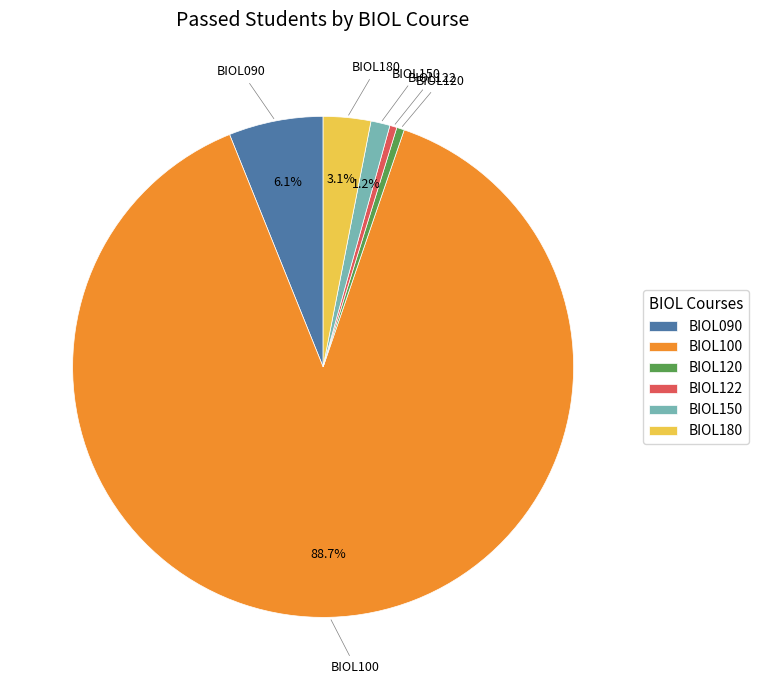

Between BIOL150 and BIOL122, which is larger?

BIOL150